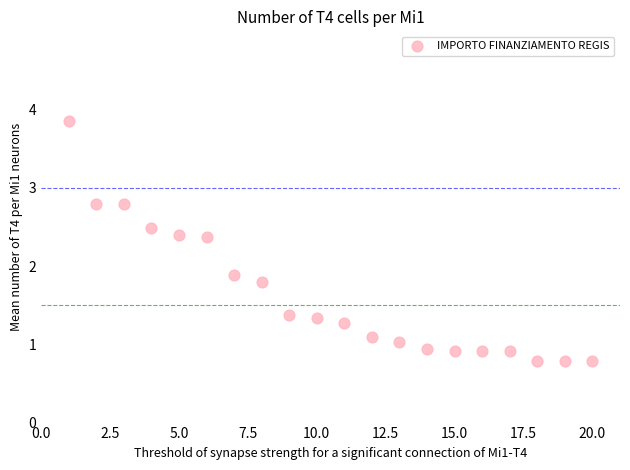

What is the range of Y values (max minus min)?

3.1